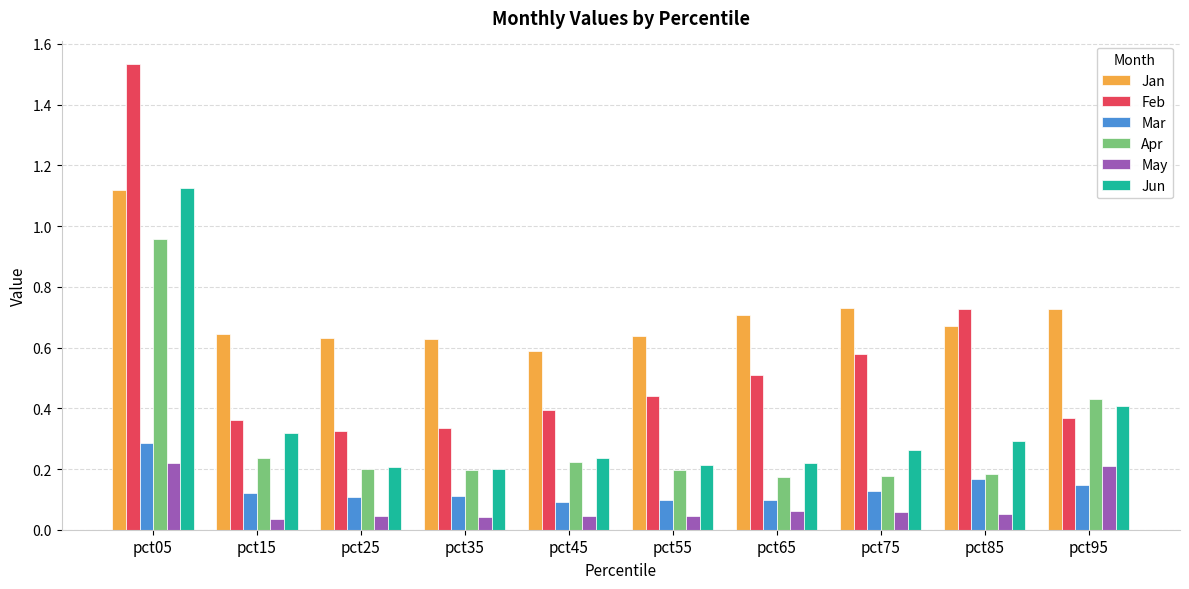

At which category is the sum across all series the highest?

pct05